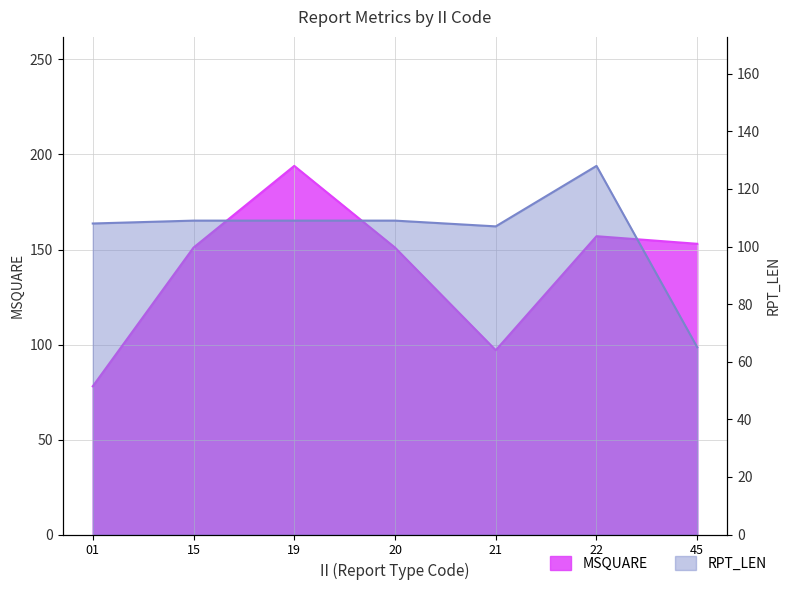

List the series in order of their overall mean, highest first.

MSQUARE, RPT_LEN